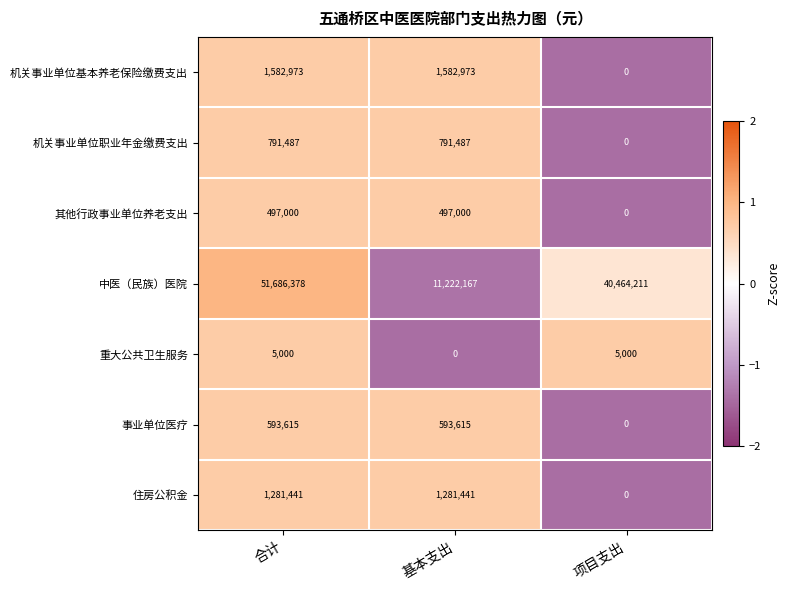

Which series has the widest spread of values?

中医（民族）医院